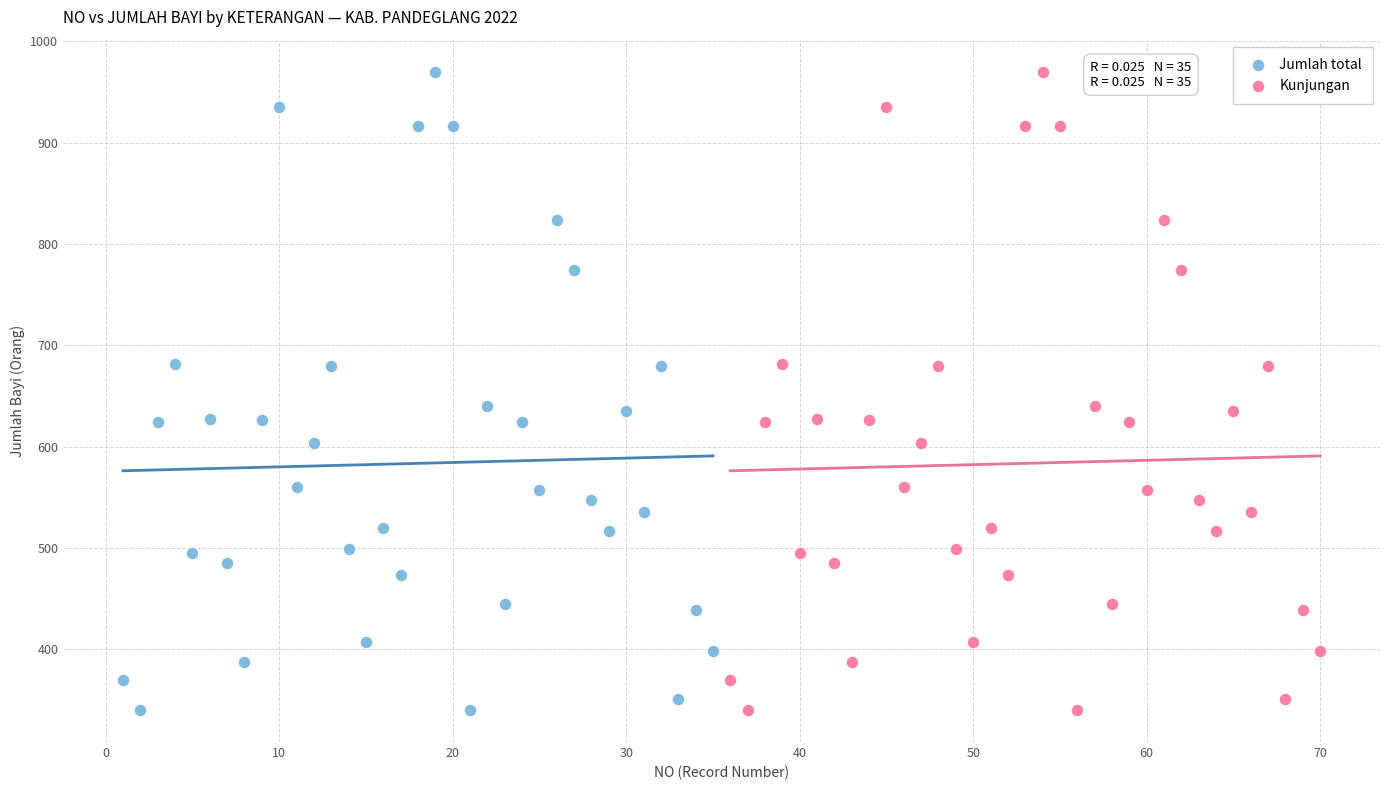

What are all the series names shown in the legend?

Jumlah total, Kunjungan